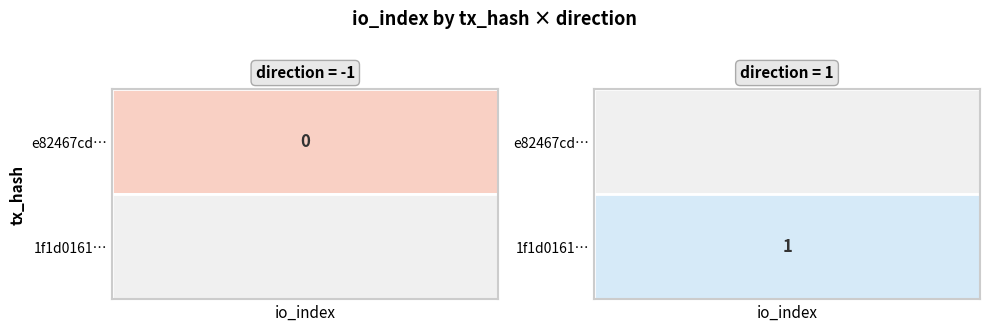

How many distinct data groups are displayed?

2